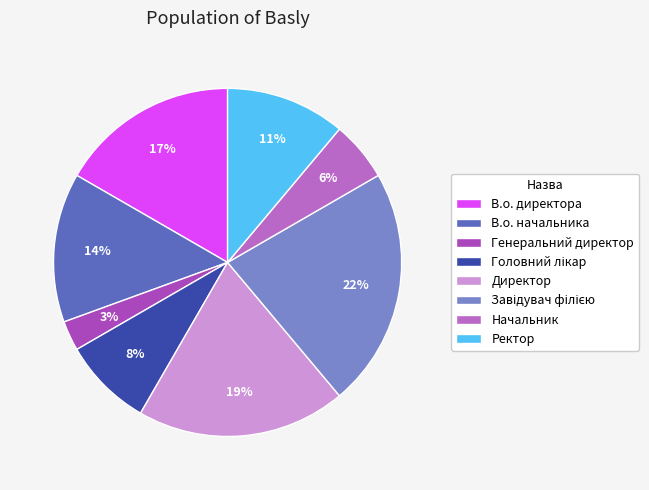

How many segments does this pie chart have?

8